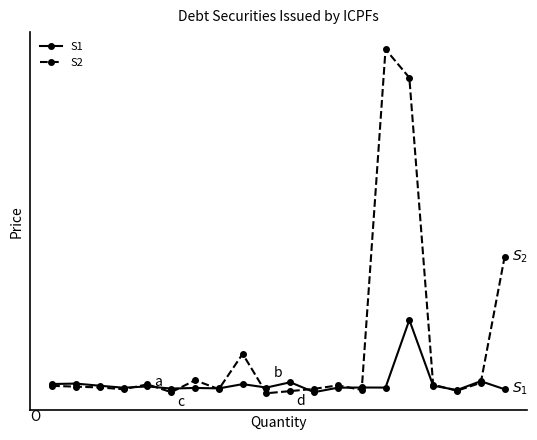

Is this an area chart (filled region under the line)?

No